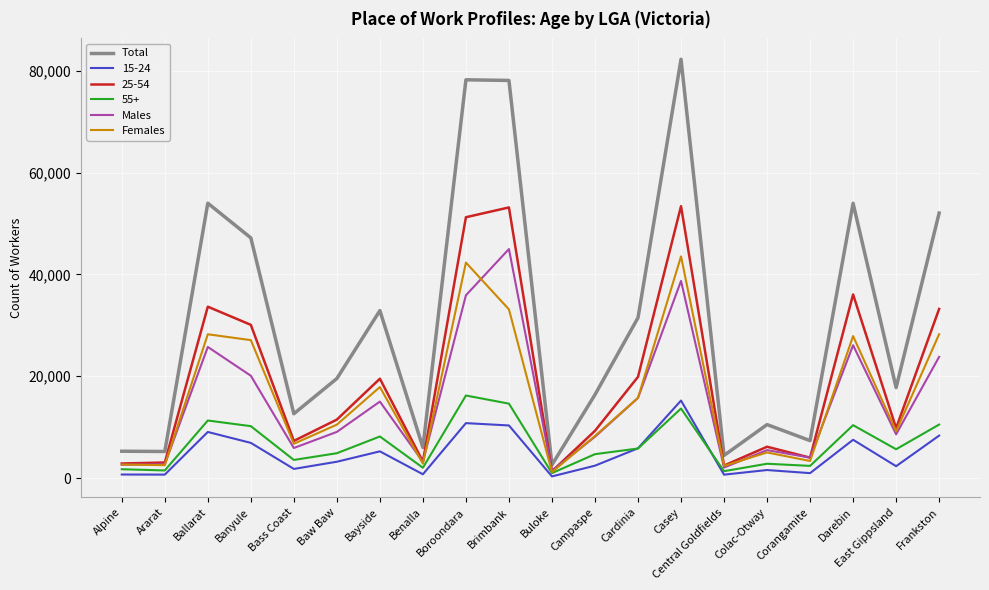

The value of Total at Brimbank is 40503. True or false?

False